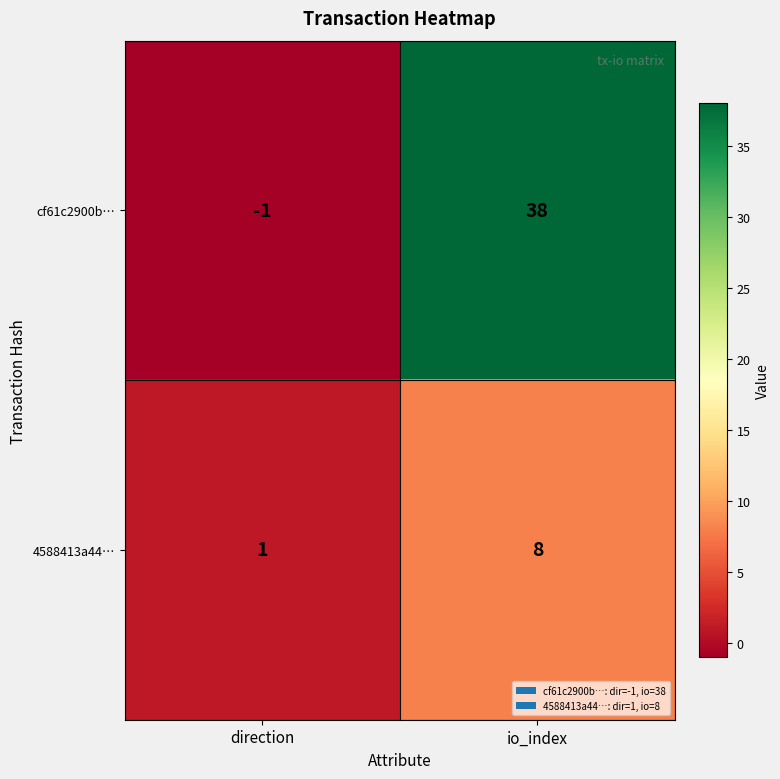

How many data points does each series have?

2